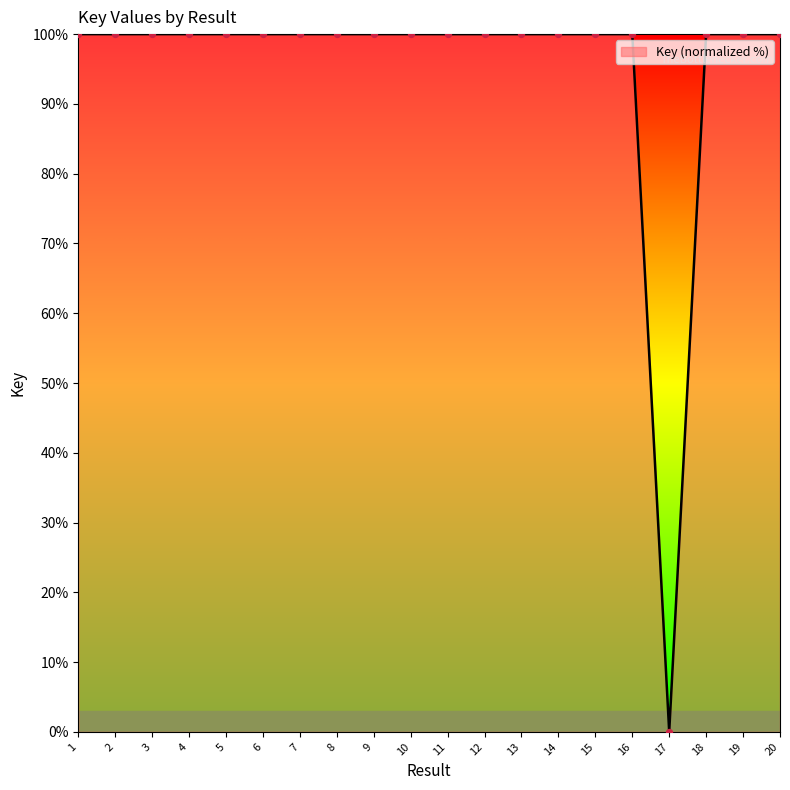

Approximately how many times larger is the value at 1 compared to 8?

1.0